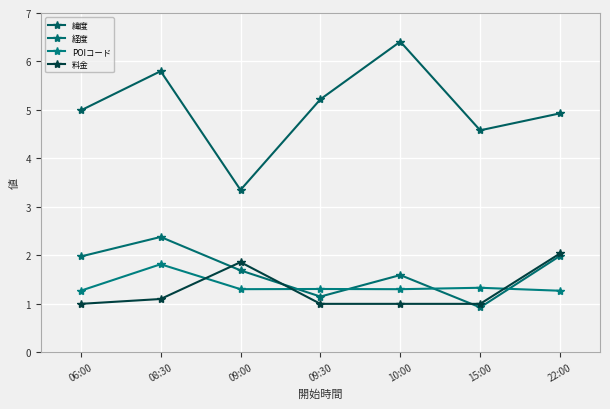

What is the sum of all 緯度 values?

35.3